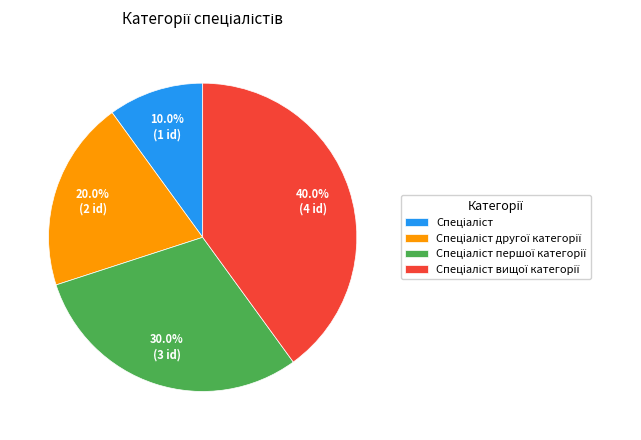

Is there any slice that represents more than half of the pie?

No